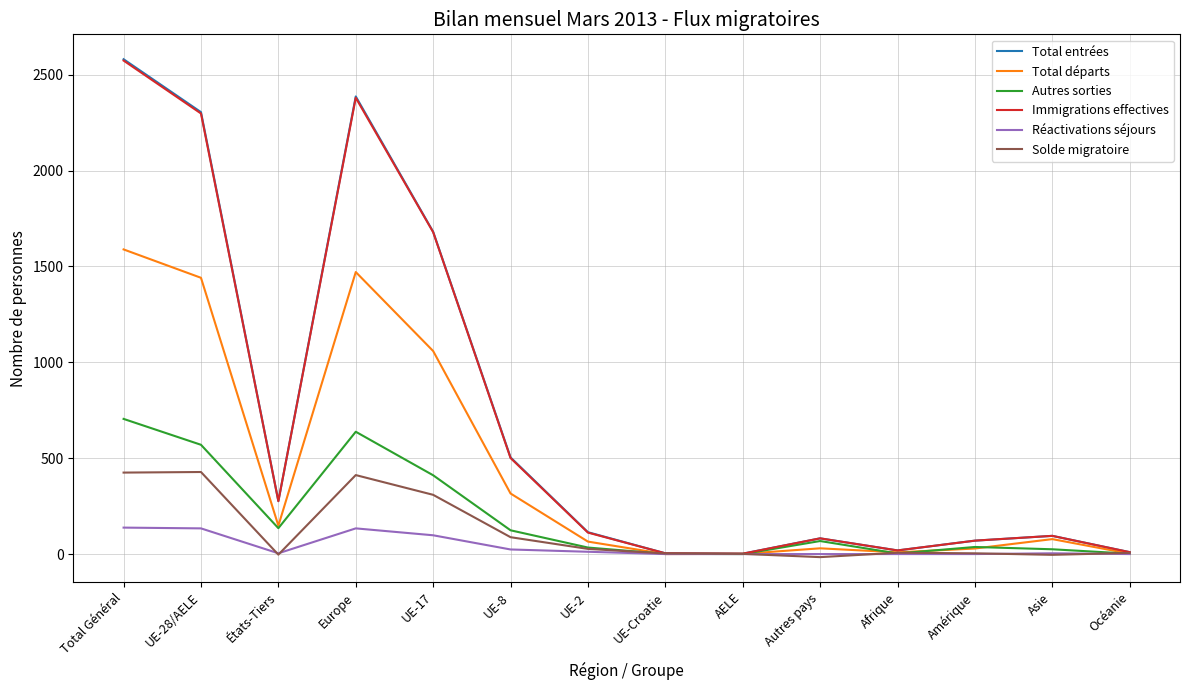

In Autres sorties, how many points are lower than both neighbors (excluding endpoints)?

3